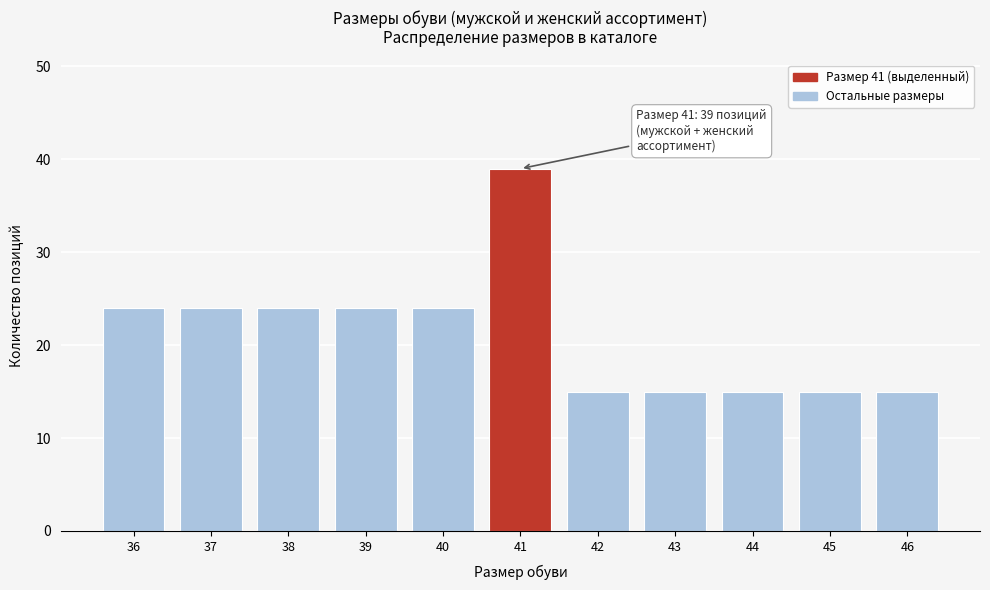

Reading right to left, transcribe all the data shown in this chart.

15	15	15	15	15	39	24	24	24	24	24